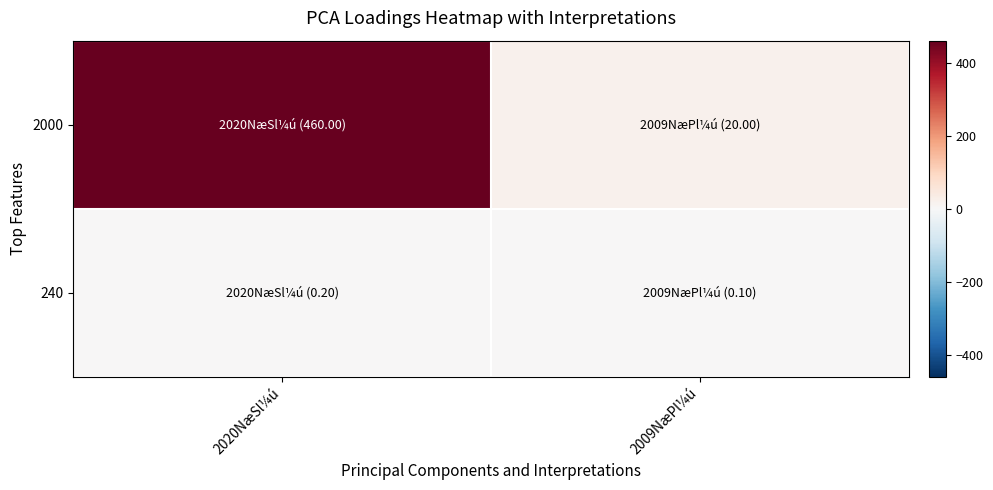

How many categories are shown in the chart?

2